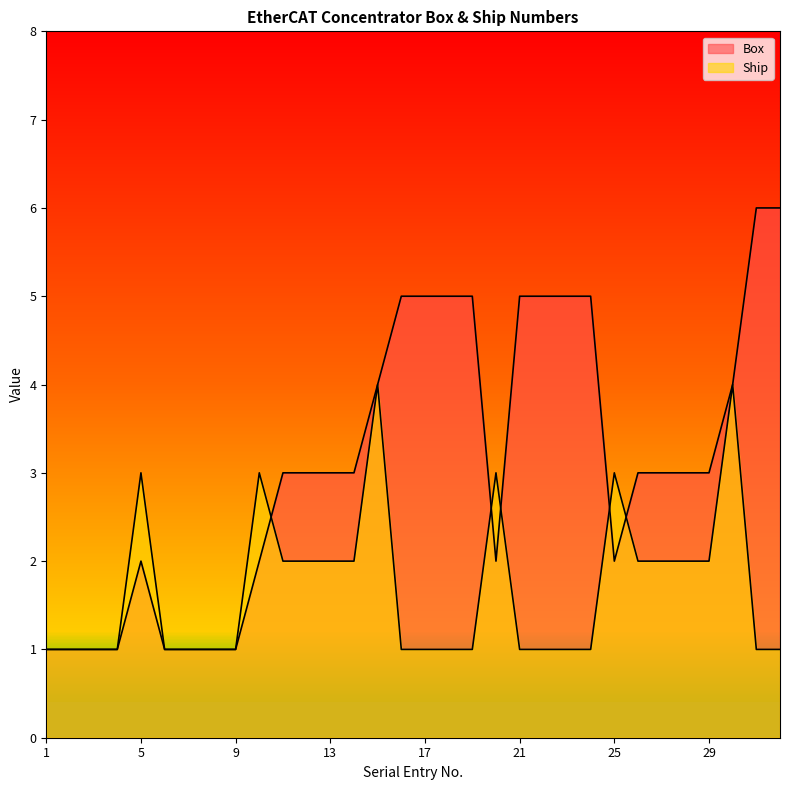

Reading left to right, list all the values displayed in this chart.

Box: 1=1	2=1	3=1	4=1	5=2	6=1	7=1	8=1	9=1	10=2	11=3	12=3	13=3	14=3	15=4	16=5	17=5	18=5	19=5	20=2	21=5	22=5	23=5	24=5	25=2	26=3	27=3	28=3	29=3	30=4	31=6	32=6
Ship: 1=1	2=1	3=1	4=1	5=3	6=1	7=1	8=1	9=1	10=3	11=2	12=2	13=2	14=2	15=4	16=1	17=1	18=1	19=1	20=3	21=1	22=1	23=1	24=1	25=3	26=2	27=2	28=2	29=2	30=4	31=1	32=1